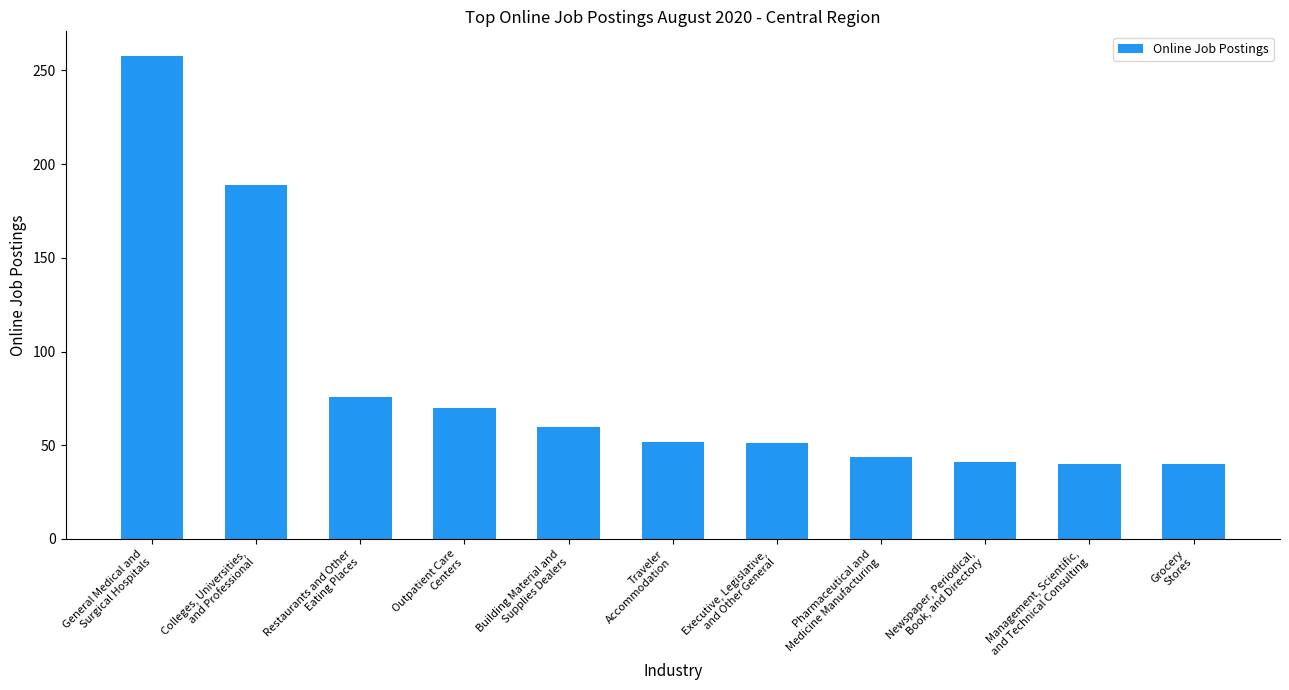

Does the chart contain any negative values?

No